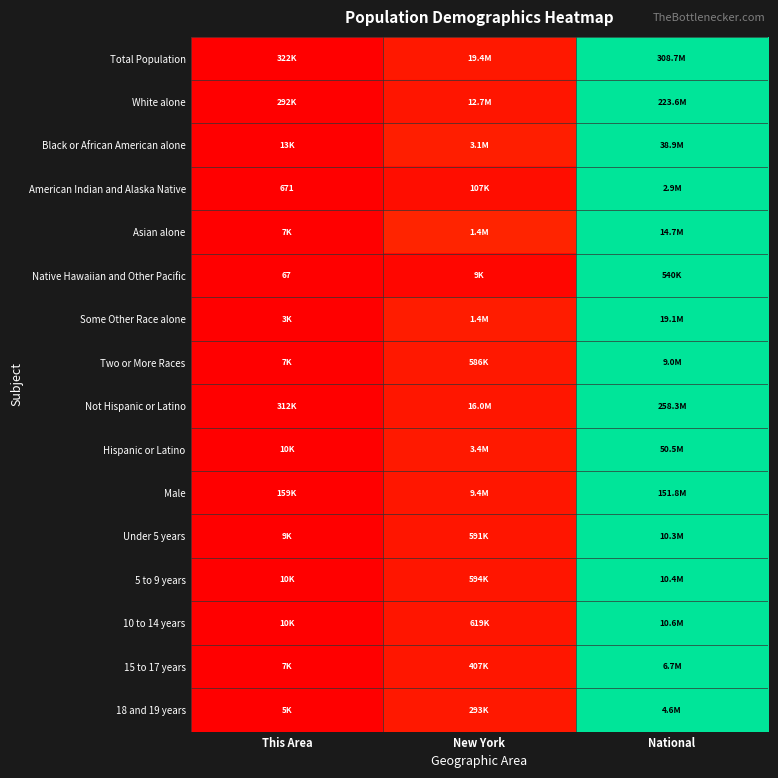

Is it true that White alone equals 0.0 at This Area?

False